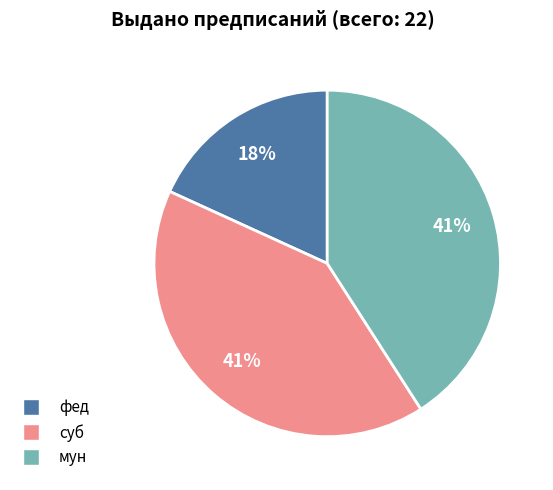

What is the smallest slice in the pie chart?

фед